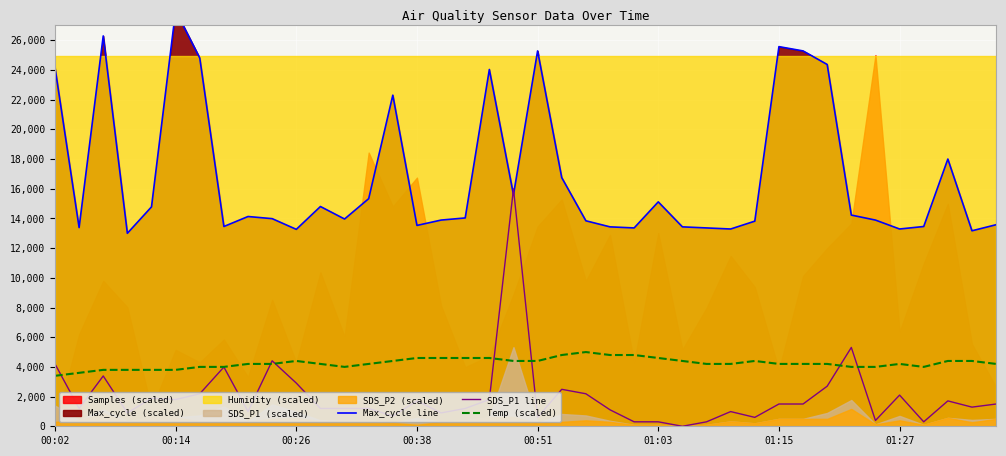

The SDS_P1 line series shows 552.4 at 12. True or false?

False